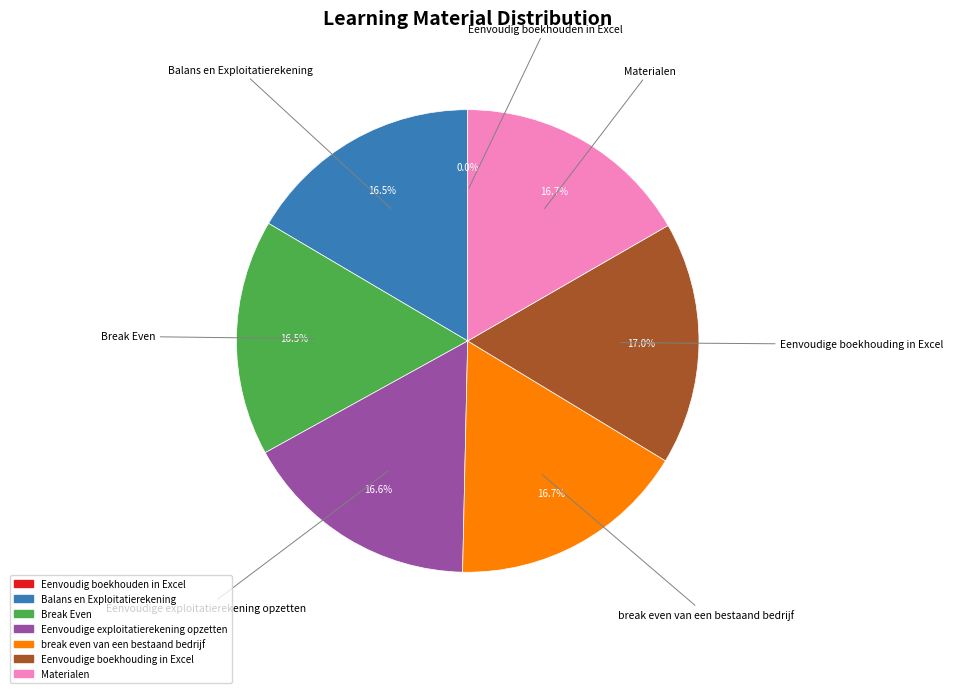

What portion of the pie excludes Eenvoudige exploitatierekening opzetten?

83.4%